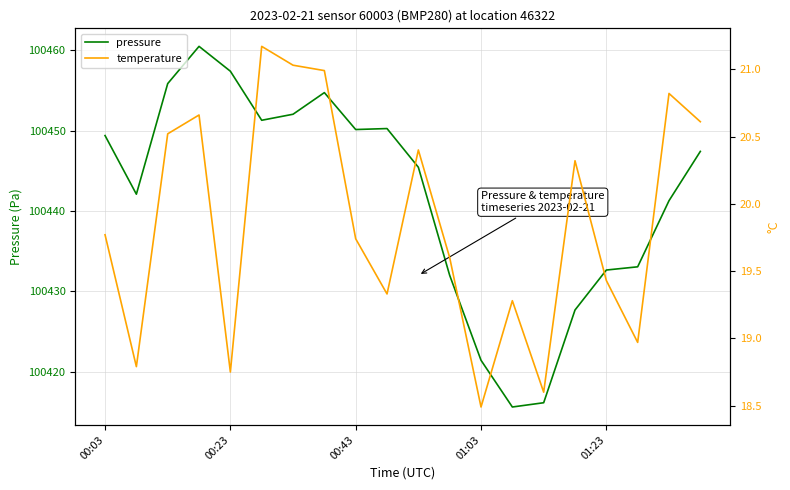

Reading left to right, list all the values displayed in this chart.

pressure: 100449.4	100442.1	100455.8	100460.5	100457.4	100451.3	100452.0	100454.7	100450.1	100450.2	100445.4	100432.0	100421.4	100415.6	100416.2	100427.7	100432.7	100433.1	100441.3	100447.4
temperature: 19.8	18.8	20.5	20.7	18.8	21.2	21.0	21.0	19.7	19.3	20.4	19.6	18.5	19.3	18.6	20.3	19.4	19.0	20.8	20.6